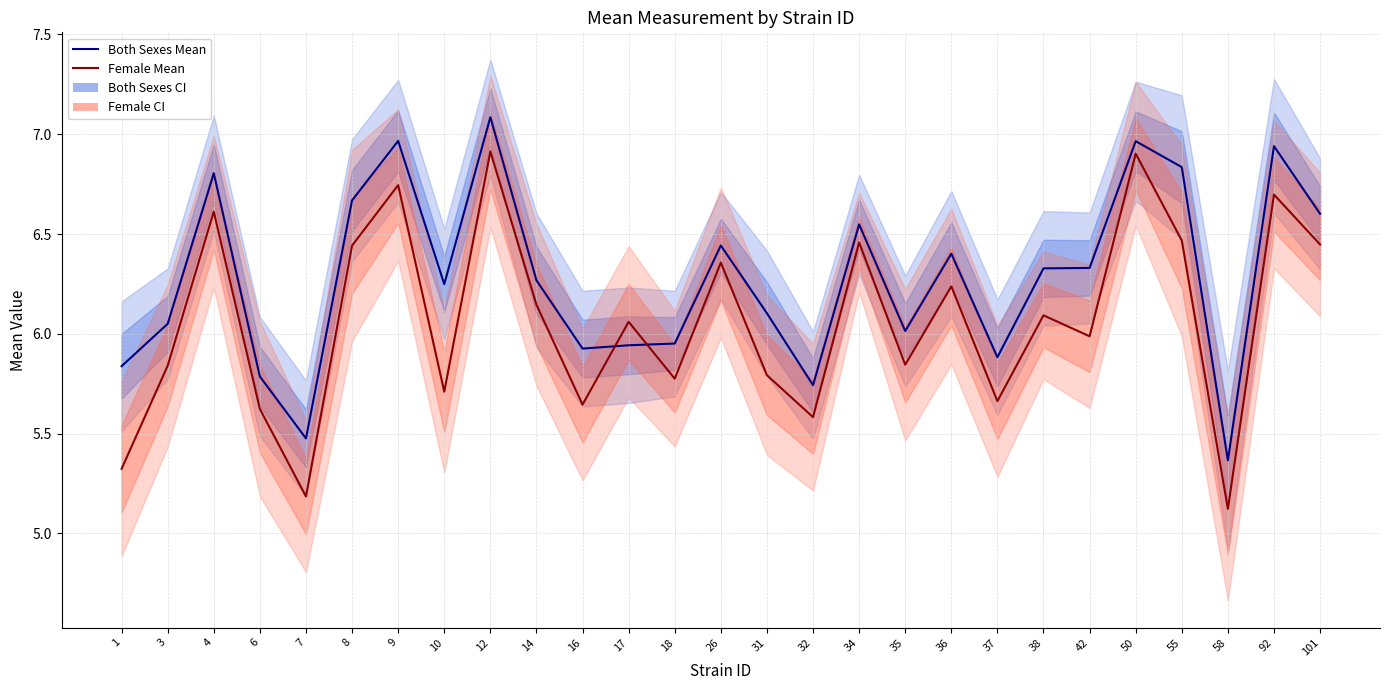

Does the chart have visible grid lines?

Yes